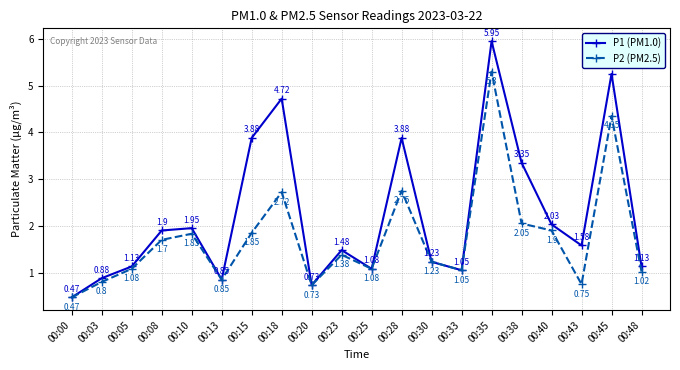

Which series has the largest range (max minus min)?

P1 (PM1.0)